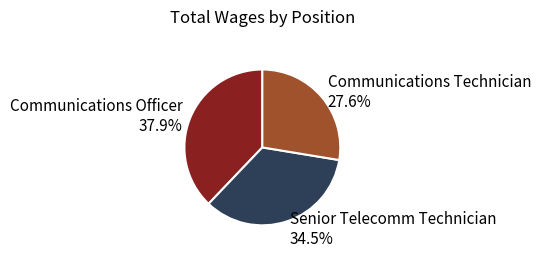

Between Communications Technician and Communications Officer, which is larger?

Communications Officer